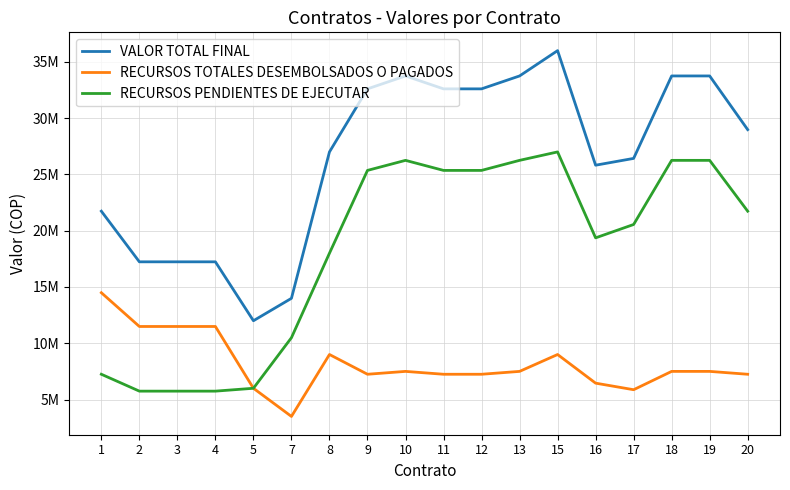

Rank the series at 17 from highest to lowest value.

VALOR TOTAL FINAL, RECURSOS PENDIENTES DE EJECUTAR, RECURSOS TOTALES DESEMBOLSADOS O PAGADOS